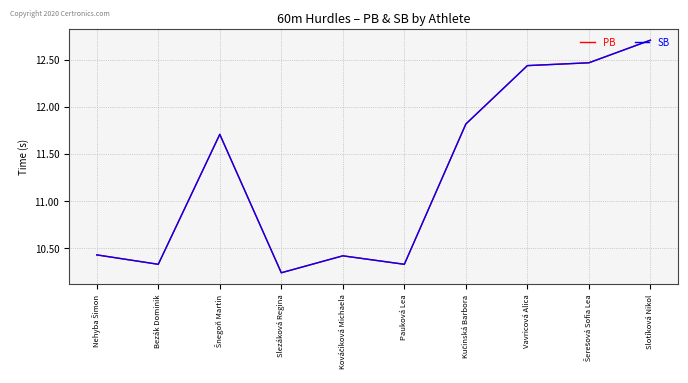

What is the difference between the PB values at Pauková Lea and Slotíková Nikol?

2.4